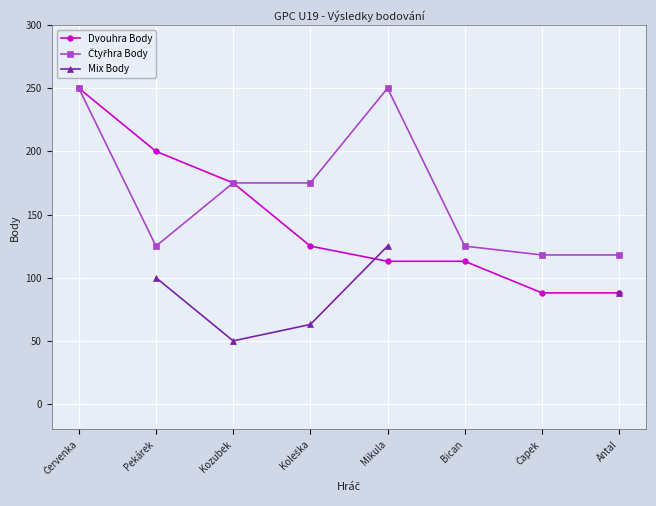

The value of Čtyřhra Body at Kozubek is 175.0. True or false?

True